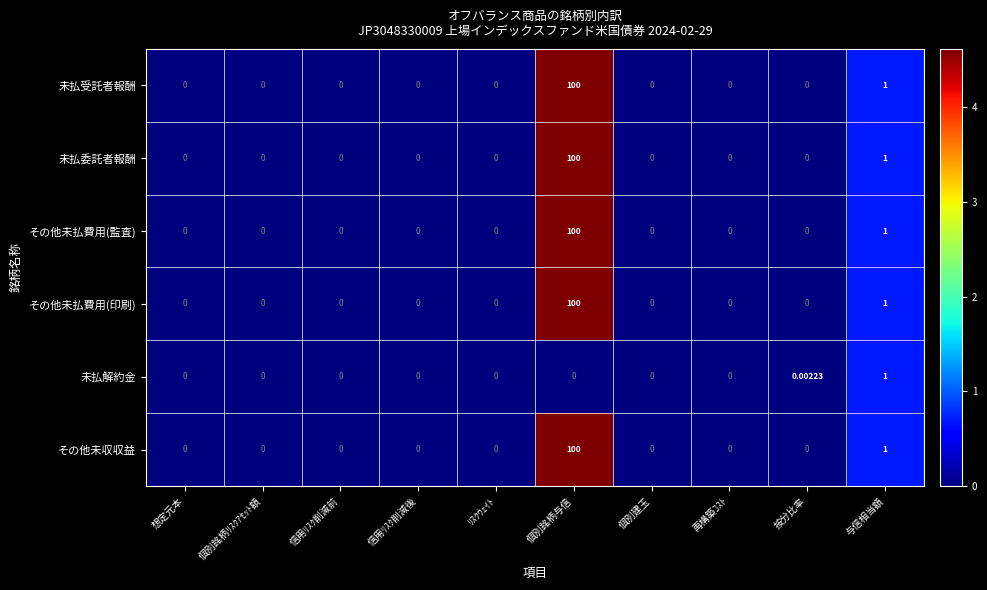

At which category is the sum across all series the highest?

個別銘柄与信